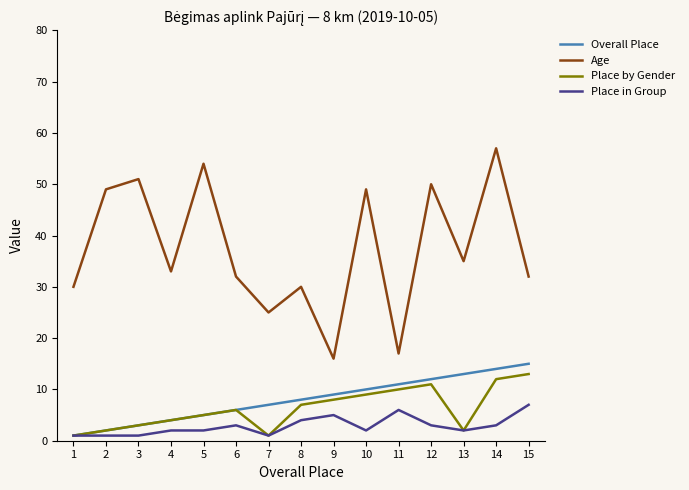

At which category is the sum across all series the highest?

14